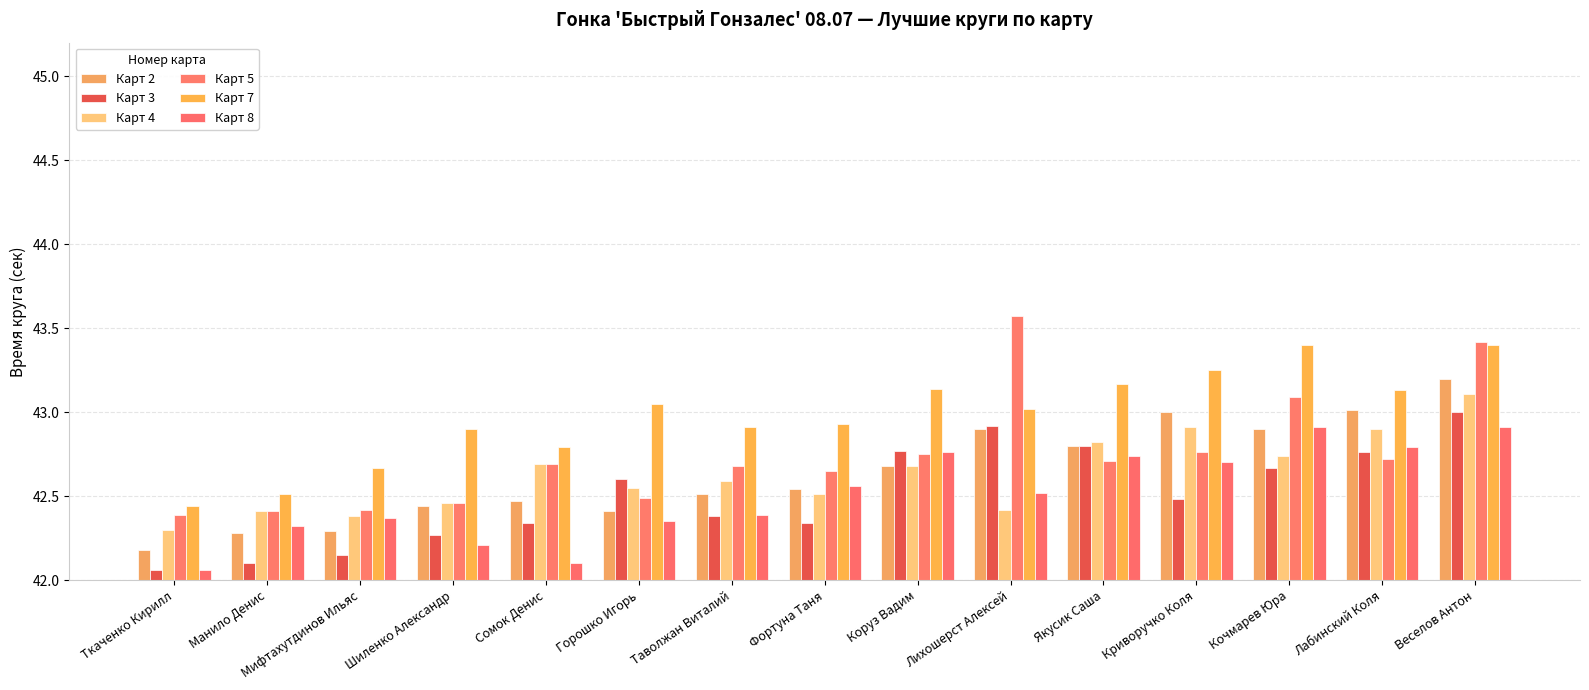

True or false: Карт 5 has a value of 60.3 at Мифтахутдинов Ильяс.

False